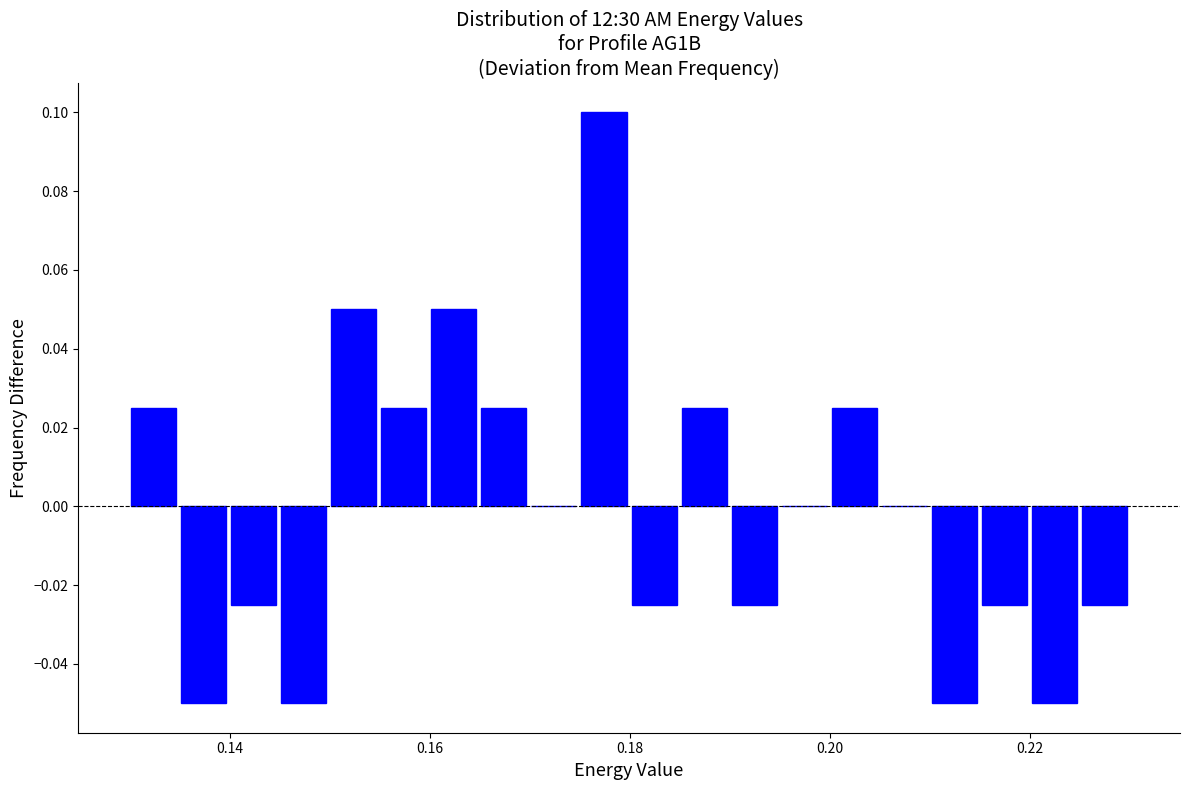

Read against the x-axis, roughly where is the centre of the tallest bar?

0.178